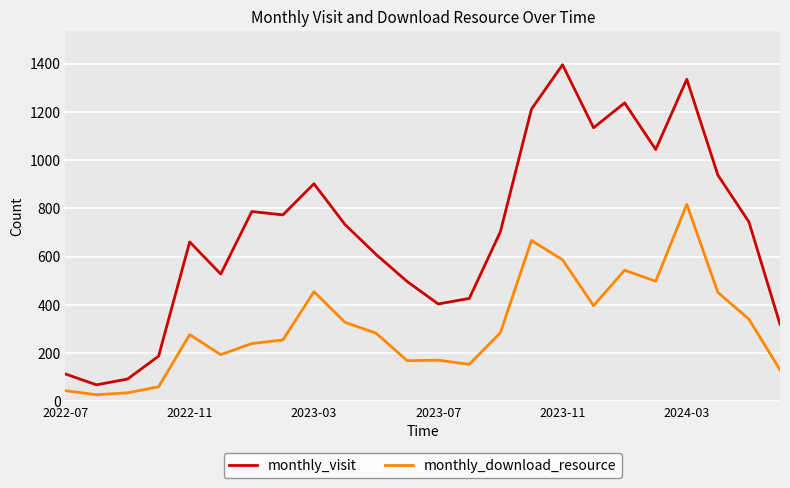

True or false: monthly_download_resource and monthly_visit cross at least once.

False